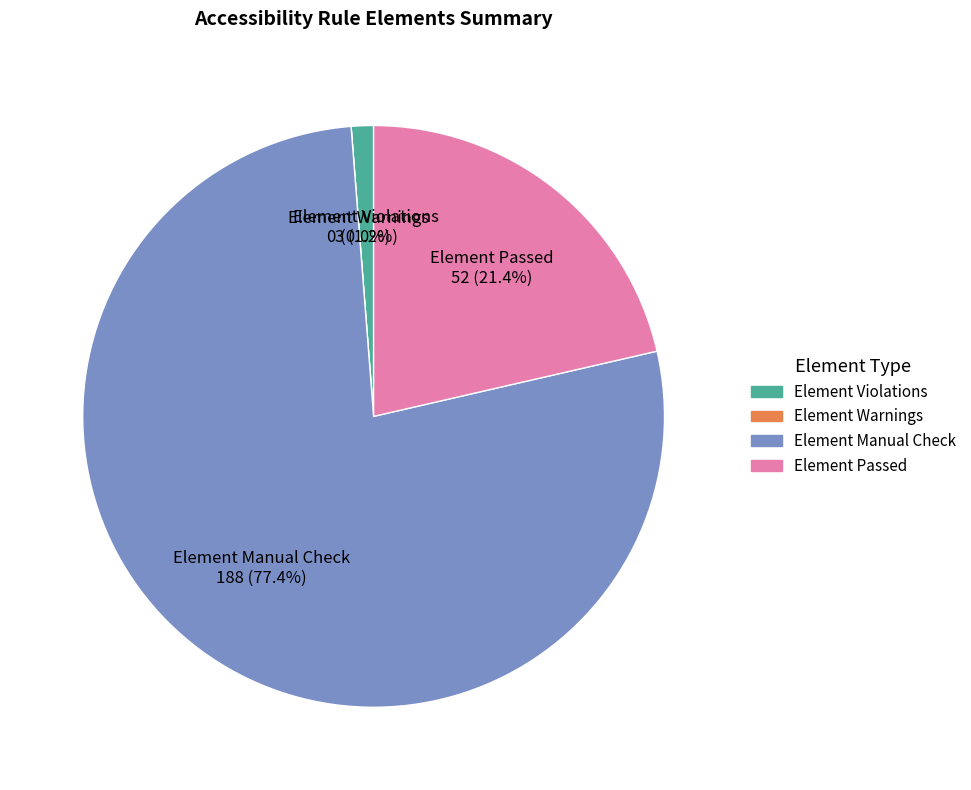

Is it true that Link 2 is 14% of the pie?

False